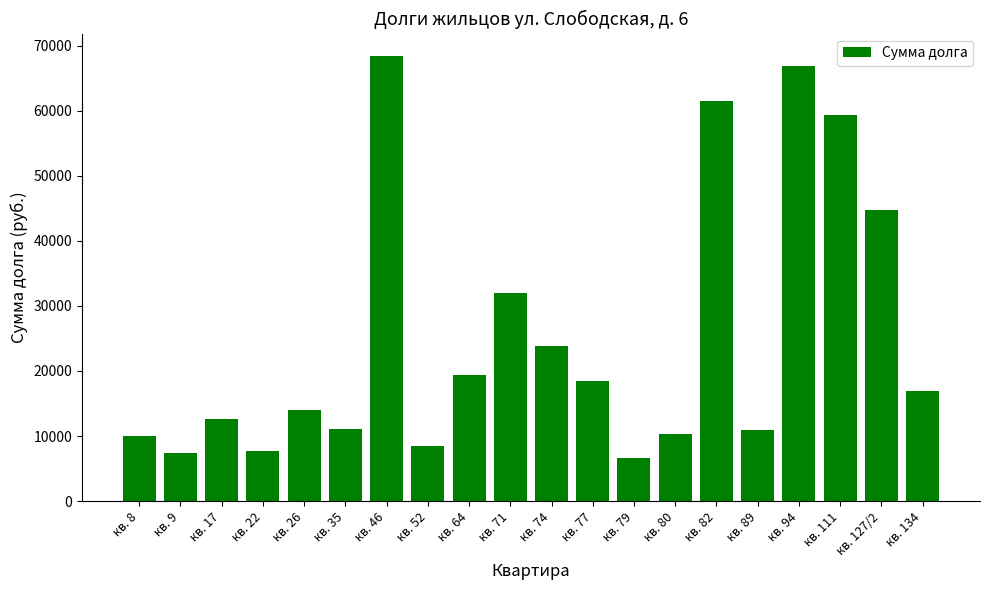

What value does the data have at кв. 79?

6623.4